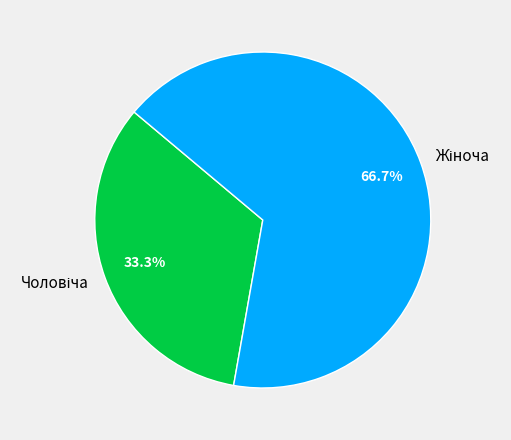

Does any single category account for the majority?

Yes